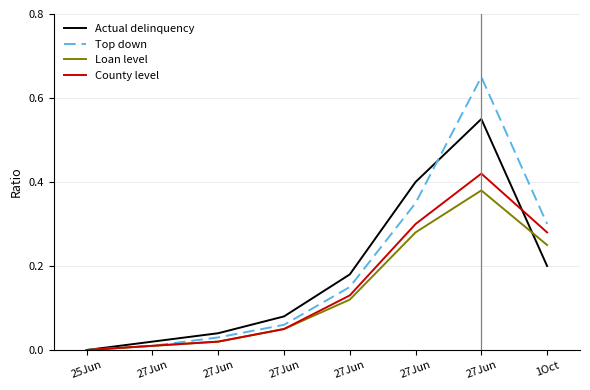

What are all the series names shown in the legend?

Actual delinquency, Top down, Loan level, County level